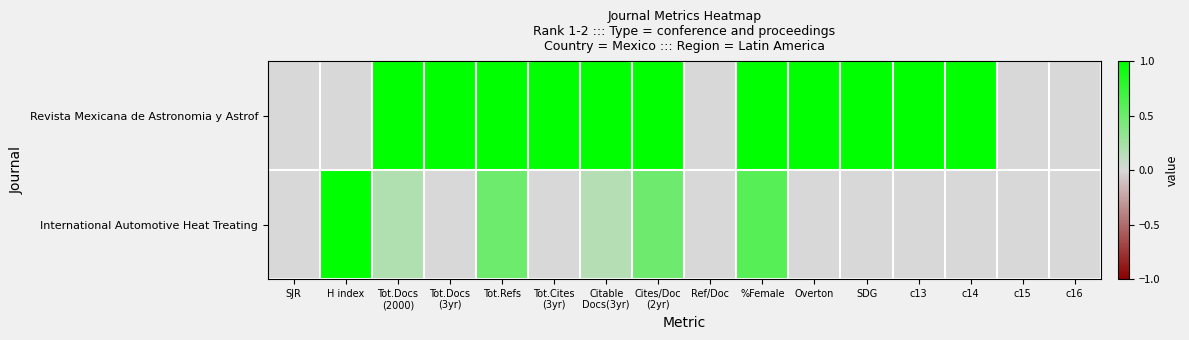

Rank the series by their average value, from highest to lowest.

Revista Mexicana de Astronomia y Astrof, International Automotive Heat Treating